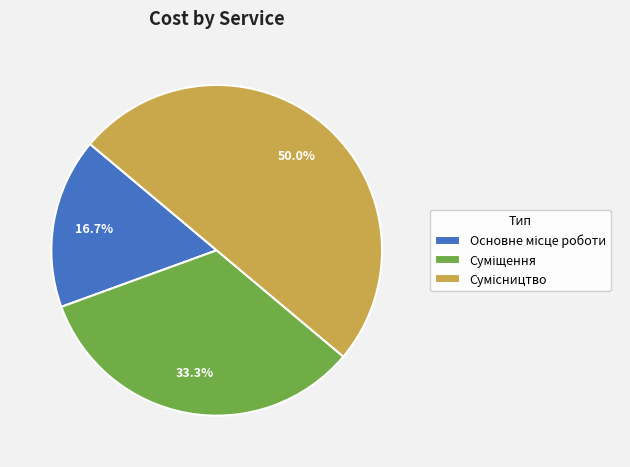

How many segments does this pie chart have?

3